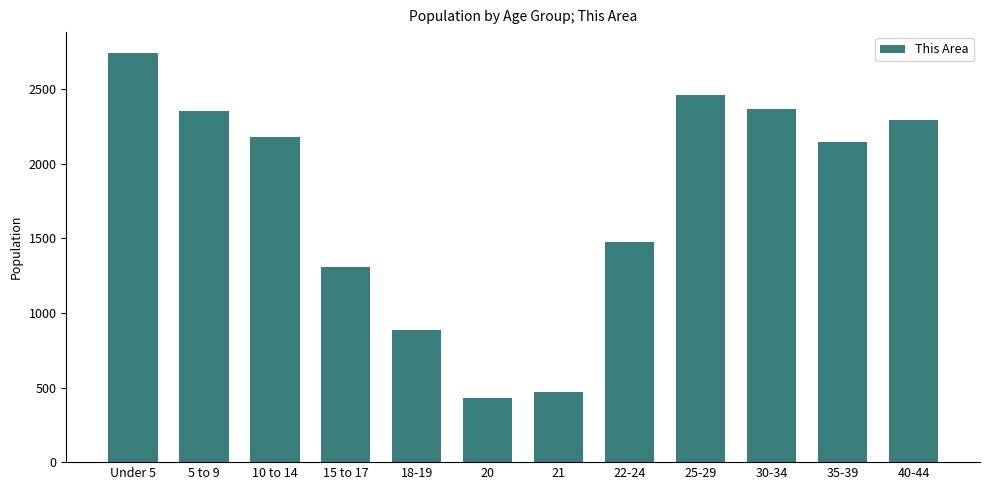

Where is the data nearest to the value 1589?

22-24